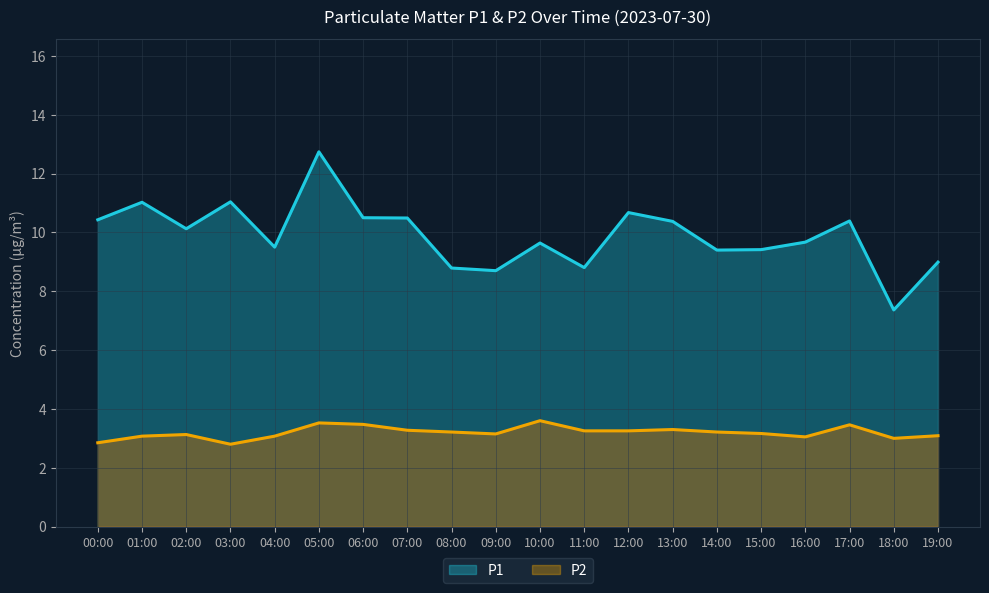

True or false: P2 and P1 cross at least once.

False